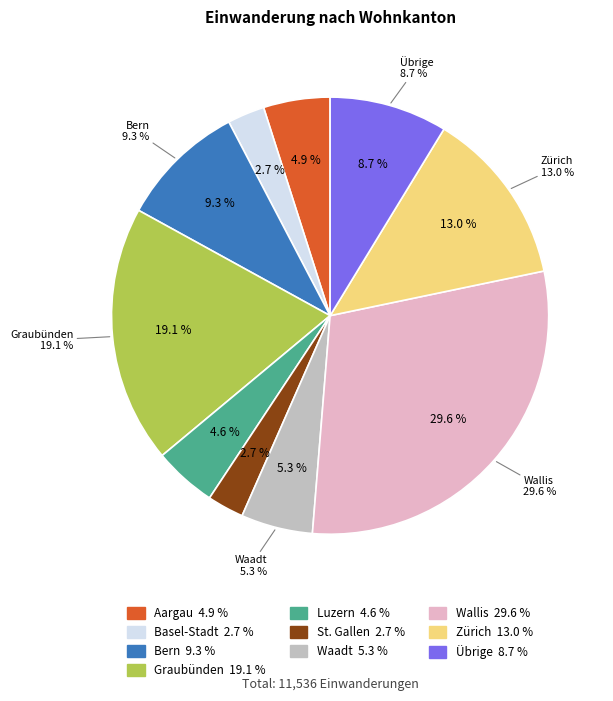

How many segments does this pie chart have?

10